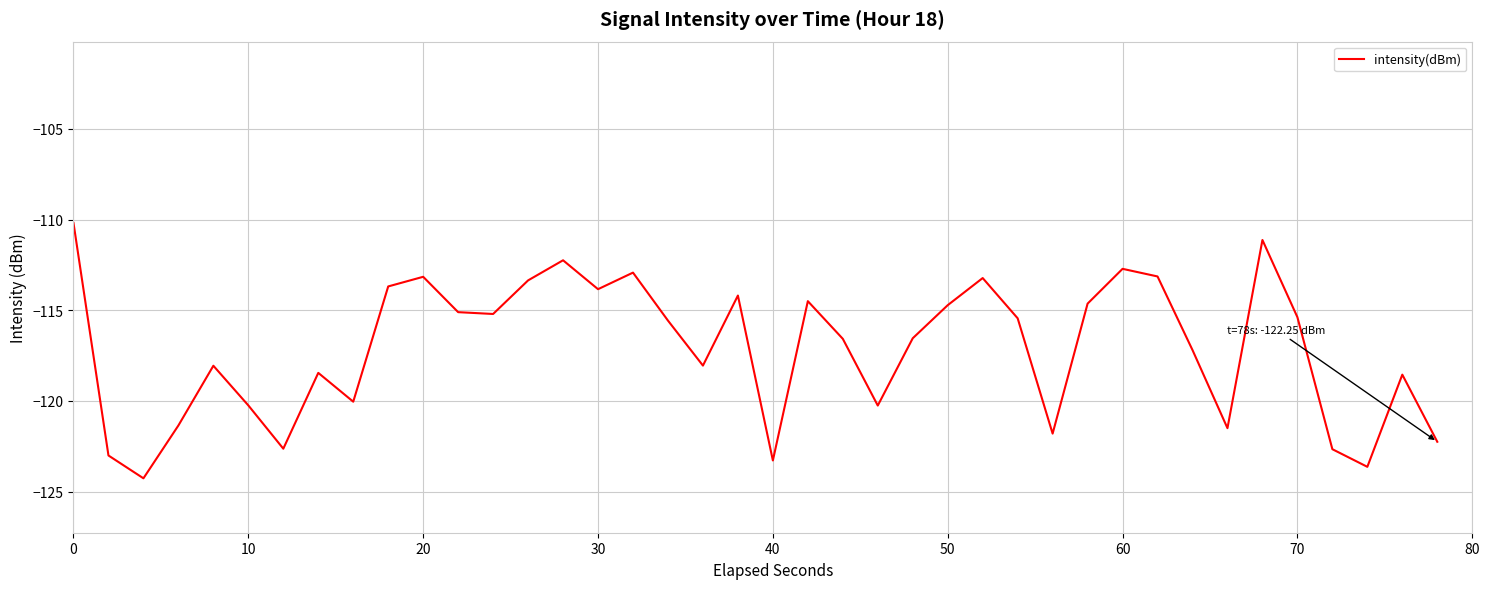

What is the difference between the maximum and minimum values?

14.1